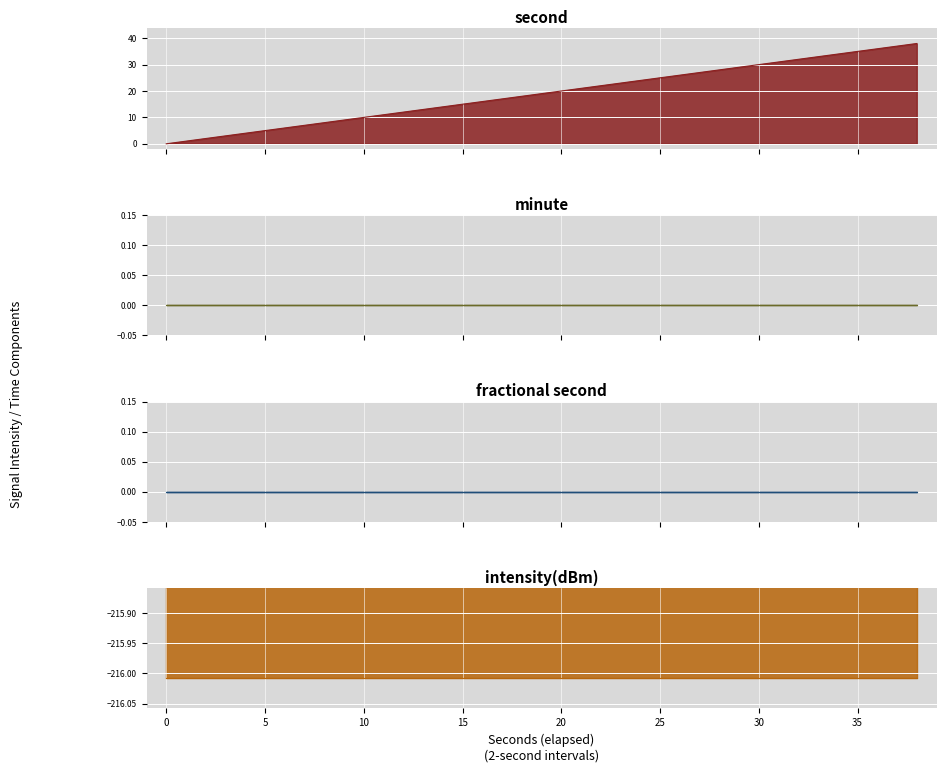

True or false: minute and second cross at least once.

False